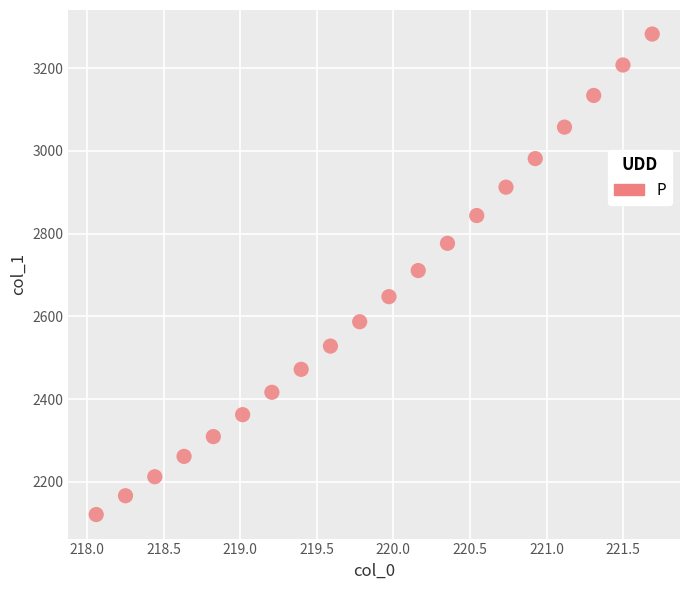

What is the range of Y values (max minus min)?

1161.1